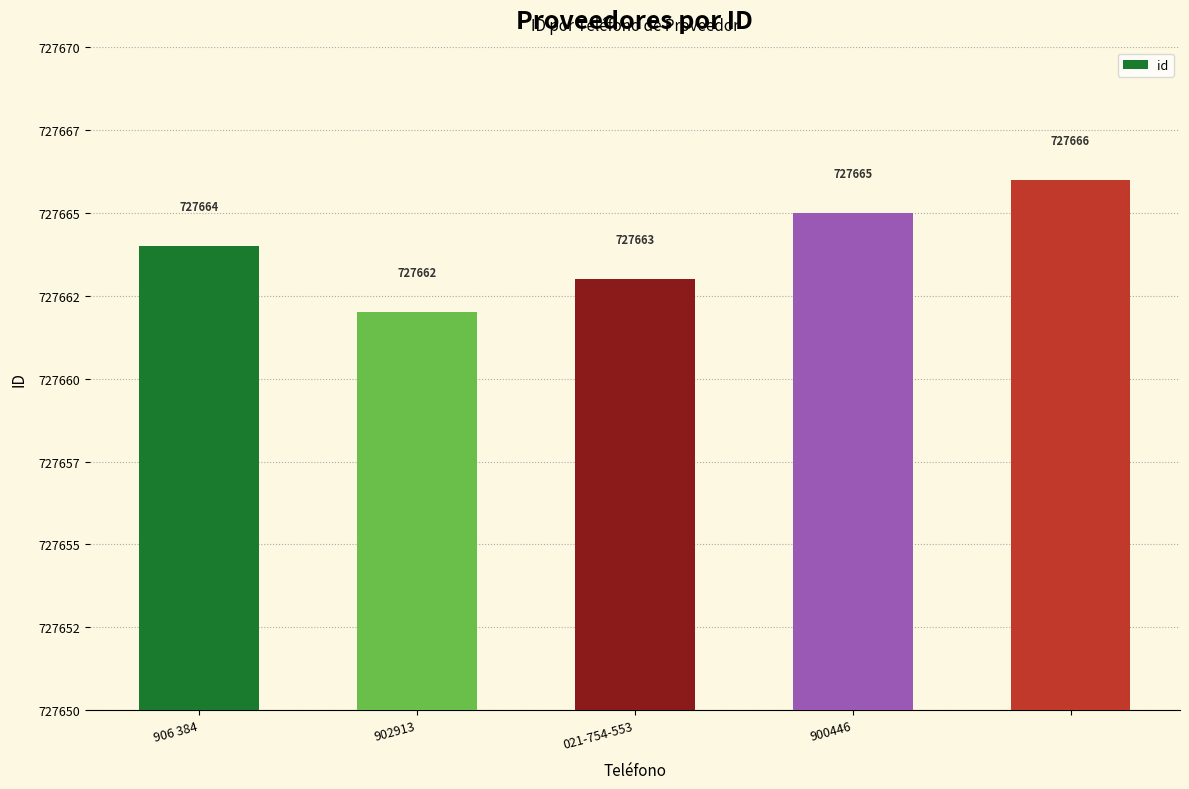

What is the sum of all values?

3638320